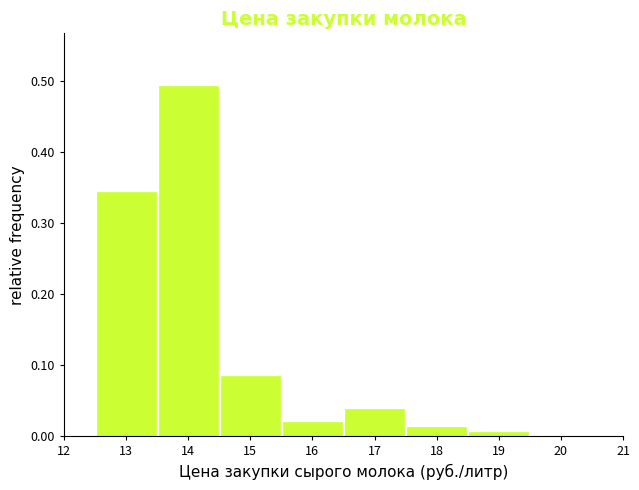

Reading left to right, list every bar in this chart as the range it spans on the x-axis followed by its height. The values are not printed on the chart, so give them approximately, as read against the axis.

12.5 to 13.5: 0.34
13.5 to 14.5: 0.49
14.5 to 15.5: 0.08
15.5 to 16.5: 0.02
16.5 to 17.5: 0.04
17.5 to 18.5: 0.01
18.5 to 19.5: under 0.01